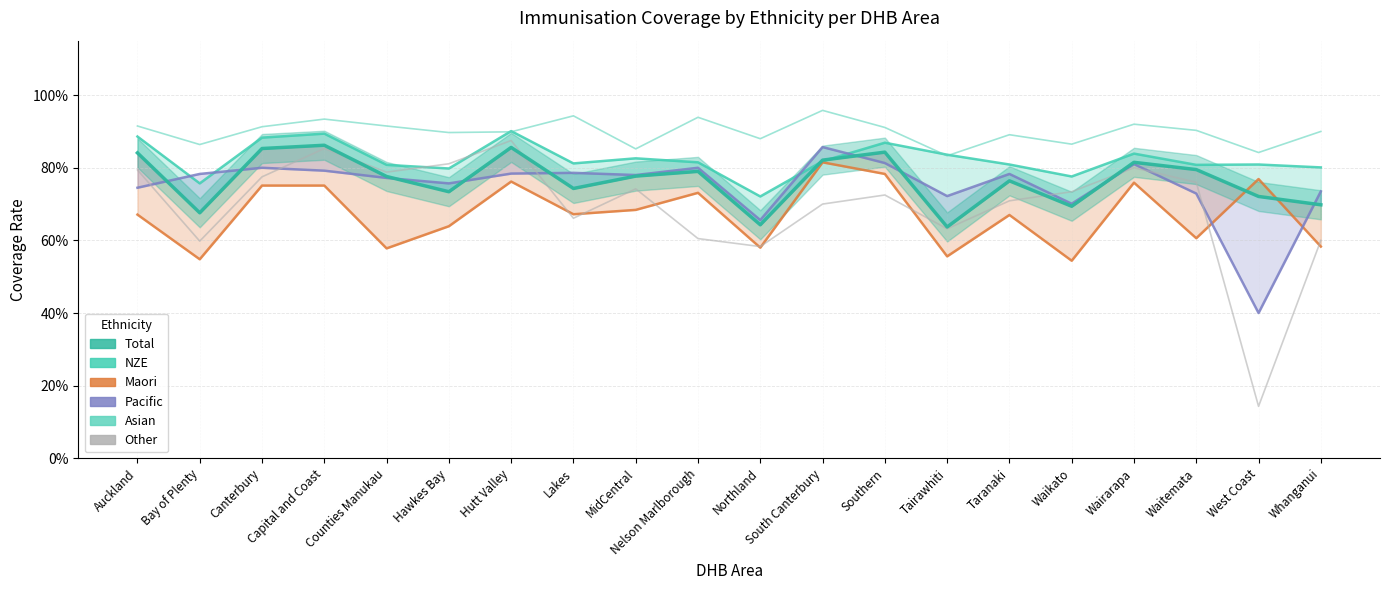

Reading left to right, list all the values displayed in this chart.

NZE: Auckland=0.9	Bay of Plenty=0.8	Canterbury=0.9	Capital and Coast=0.9	Counties Manukau=0.8	Hawkes Bay=0.8	Hutt Valley=0.9	Lakes=0.8	MidCentral=0.8	Nelson Marlborough=0.8	Northland=0.7	South Canterbury=0.8	Southern=0.9	Tairawhiti=0.8	Taranaki=0.8	Waikato=0.8	Wairarapa=0.8	Waitemata=0.8	West Coast=0.8	Whanganui=0.8
Maori: Auckland=0.7	Bay of Plenty=0.5	Canterbury=0.8	Capital and Coast=0.8	Counties Manukau=0.6	Hawkes Bay=0.6	Hutt Valley=0.8	Lakes=0.7	MidCentral=0.7	Nelson Marlborough=0.7	Northland=0.6	South Canterbury=0.8	Southern=0.8	Tairawhiti=0.6	Taranaki=0.7	Waikato=0.5	Wairarapa=0.8	Waitemata=0.6	West Coast=0.8	Whanganui=0.6
Pacific: Auckland=0.7	Bay of Plenty=0.8	Canterbury=0.8	Capital and Coast=0.8	Counties Manukau=0.8	Hawkes Bay=0.8	Hutt Valley=0.8	Lakes=0.8	MidCentral=0.8	Nelson Marlborough=0.8	Northland=0.7	South Canterbury=0.9	Southern=0.8	Tairawhiti=0.7	Taranaki=0.8	Waikato=0.7	Wairarapa=0.8	Waitemata=0.7	West Coast=0.4	Whanganui=0.7
Asian: Auckland=0.9	Bay of Plenty=0.9	Canterbury=0.9	Capital and Coast=0.9	Counties Manukau=0.9	Hawkes Bay=0.9	Hutt Valley=0.9	Lakes=0.9	MidCentral=0.9	Nelson Marlborough=0.9	Northland=0.9	South Canterbury=1.0	Southern=0.9	Tairawhiti=0.8	Taranaki=0.9	Waikato=0.9	Wairarapa=0.9	Waitemata=0.9	West Coast=0.8	Whanganui=0.9
Other: Auckland=0.8	Bay of Plenty=0.6	Canterbury=0.8	Capital and Coast=0.9	Counties Manukau=0.8	Hawkes Bay=0.8	Hutt Valley=0.9	Lakes=0.7	MidCentral=0.7	Nelson Marlborough=0.6	Northland=0.6	South Canterbury=0.7	Southern=0.7	Tairawhiti=0.6	Taranaki=0.7	Waikato=0.7	Wairarapa=0.8	Waitemata=0.8	West Coast=0.1	Whanganui=0.6
Total: Auckland=0.8	Bay of Plenty=0.7	Canterbury=0.9	Capital and Coast=0.9	Counties Manukau=0.8	Hawkes Bay=0.7	Hutt Valley=0.9	Lakes=0.7	MidCentral=0.8	Nelson Marlborough=0.8	Northland=0.6	South Canterbury=0.8	Southern=0.8	Tairawhiti=0.6	Taranaki=0.8	Waikato=0.7	Wairarapa=0.8	Waitemata=0.8	West Coast=0.7	Whanganui=0.7